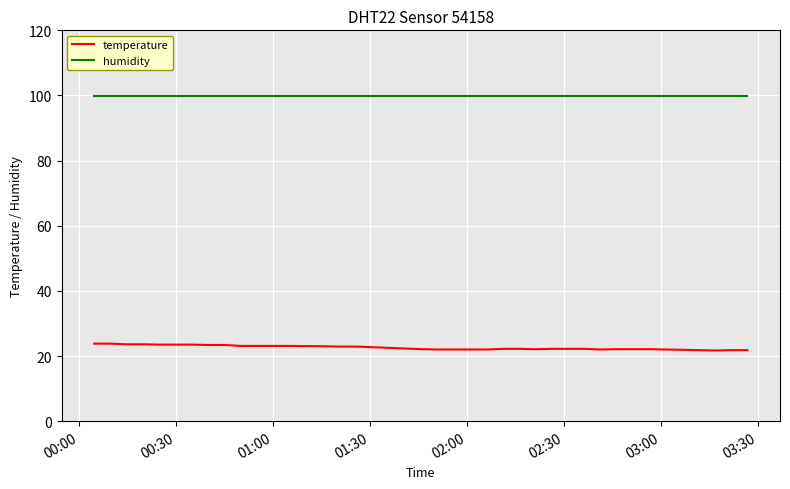

Which series has the largest range (max minus min)?

temperature